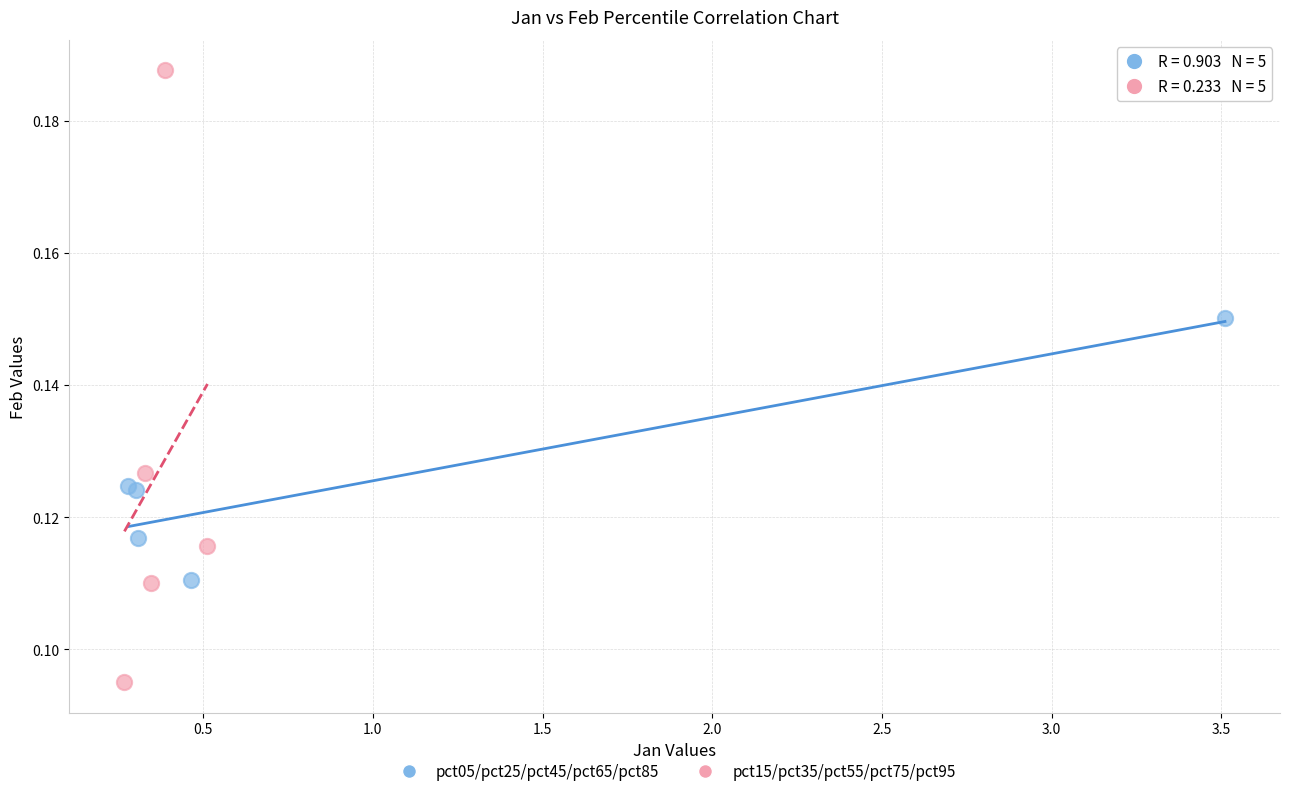

Which series has the widest spread of Y values?

pct15/pct35/pct55/pct75/pct95